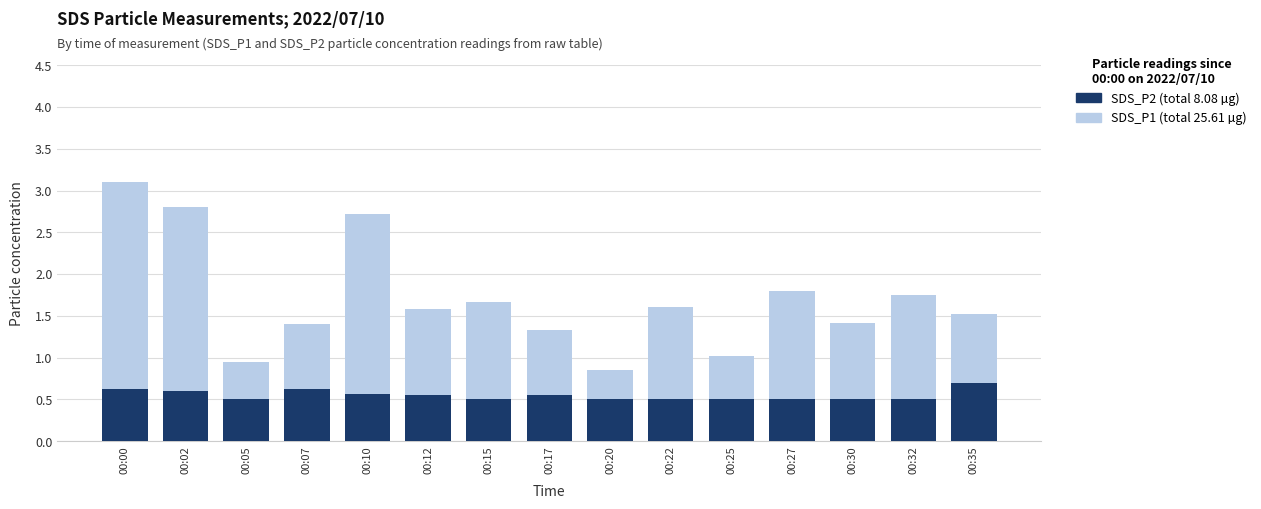

Which series has the largest total across all categories?

SDS_P1 (total 25.61 µg)